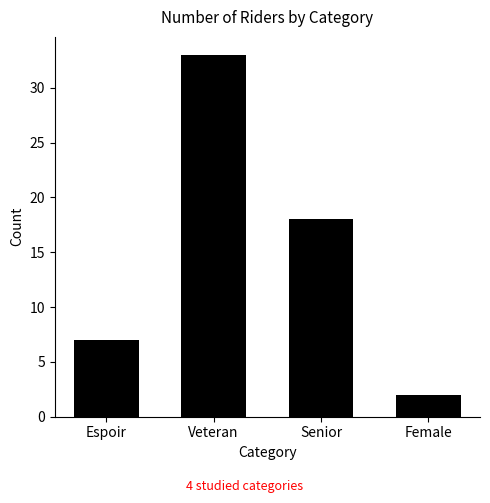

Reading left to right, extract all data points from this chart.

Espoir=7	Veteran=33	Senior=18	Female=2